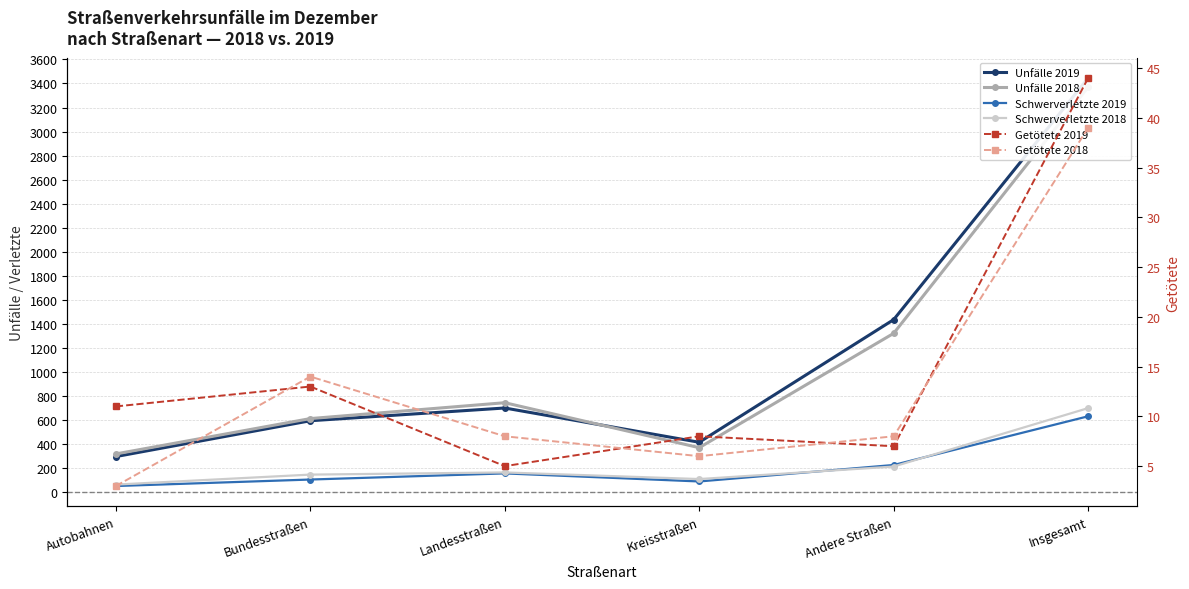

Between Autobahnen and Andere Straßen, which series saw the biggest shift?

Unfälle 2019